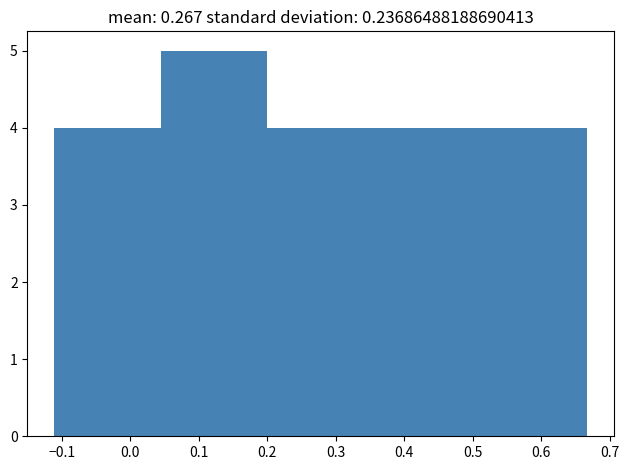

Over which range of the x-axis is the bar tallest?

0.04 to 0.20